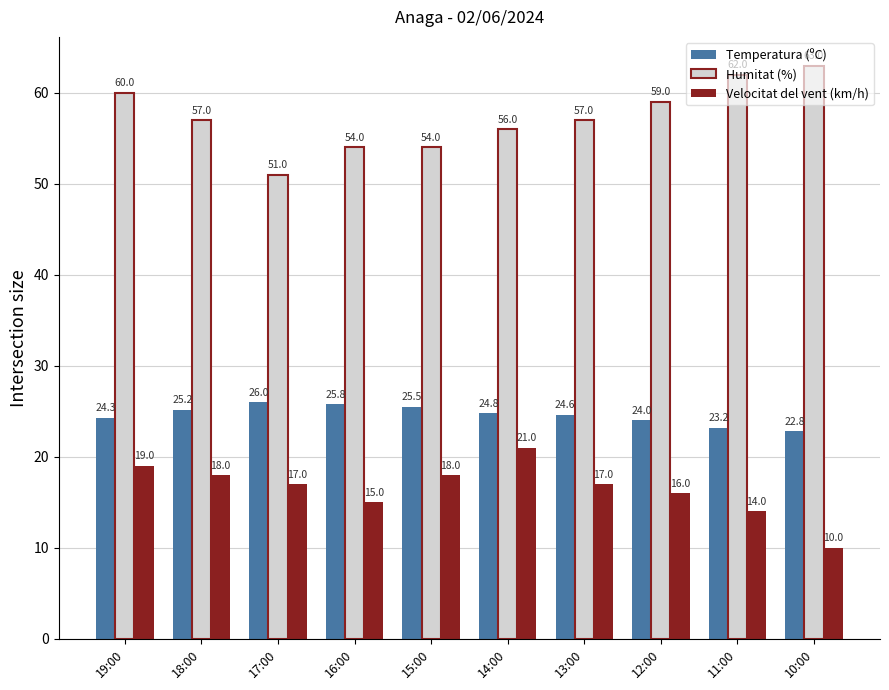

What is the average value of the Velocitat del vent (km/h) series?

16.5